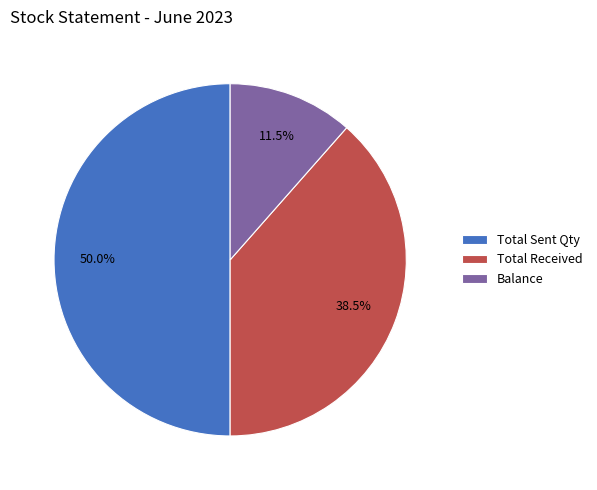

How many segments does this pie chart have?

3